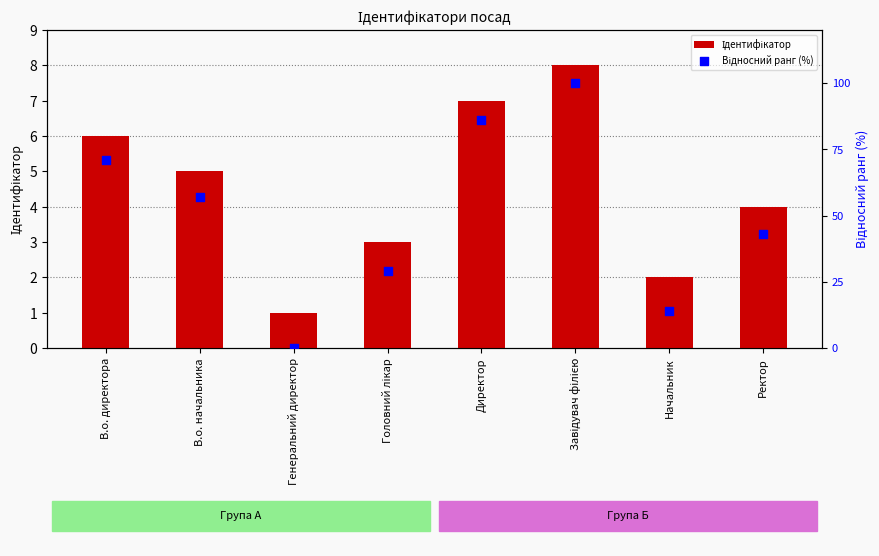

Which series reaches the minimum Y coordinate?

Відносний ранг (%)